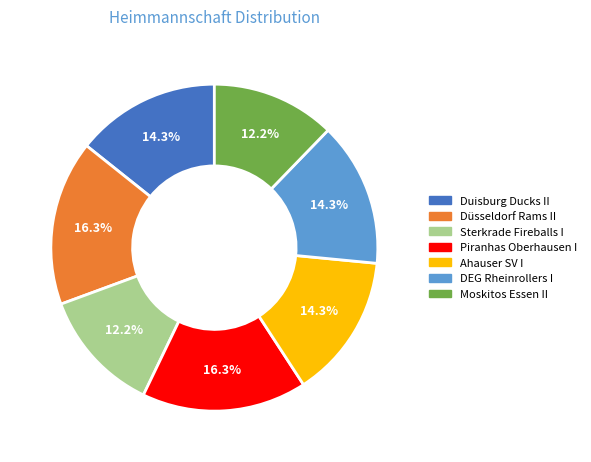

Count the number of slices in the pie.

7